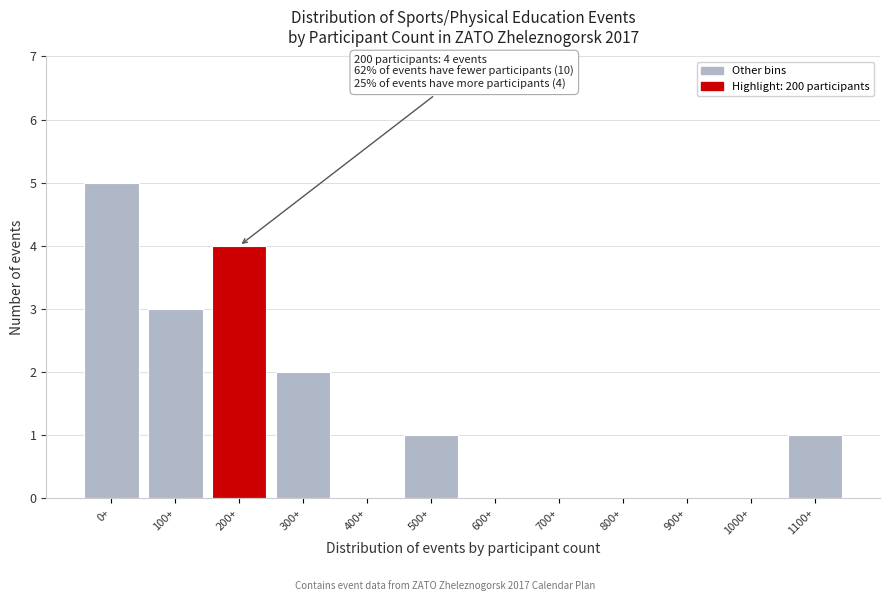

Reading right to left, what are all the values shown in this chart?

1100+=1	1000+=0	900+=0	800+=0	700+=0	600+=0	500+=1	400+=0	300+=2	200+=4	100+=3	0+=5